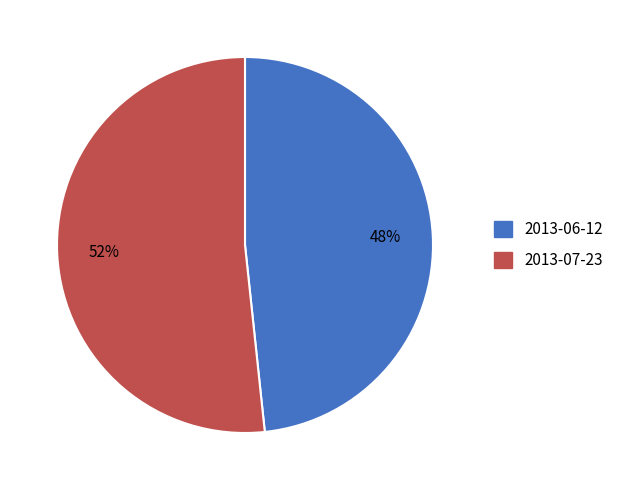

To the nearest percent, what portion does 2013-06-12 represent?

48%